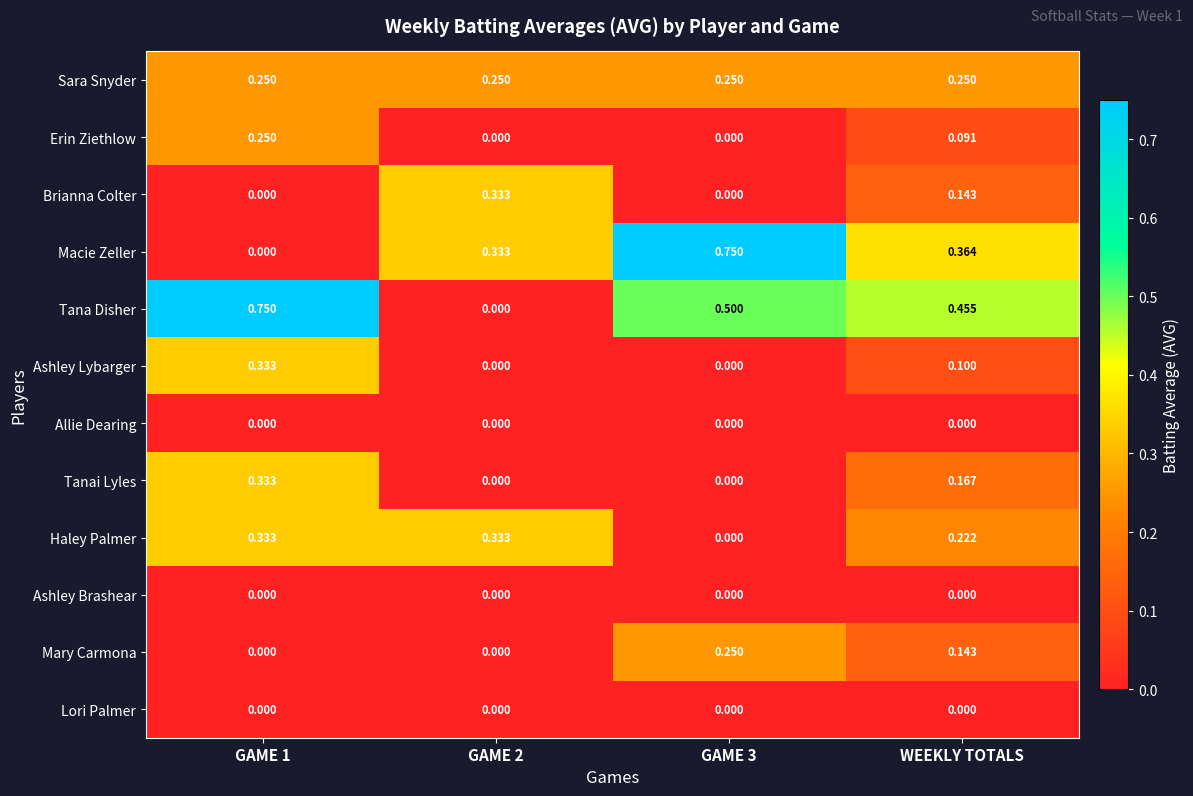

Which series has the largest total across all categories?

Tana Disher